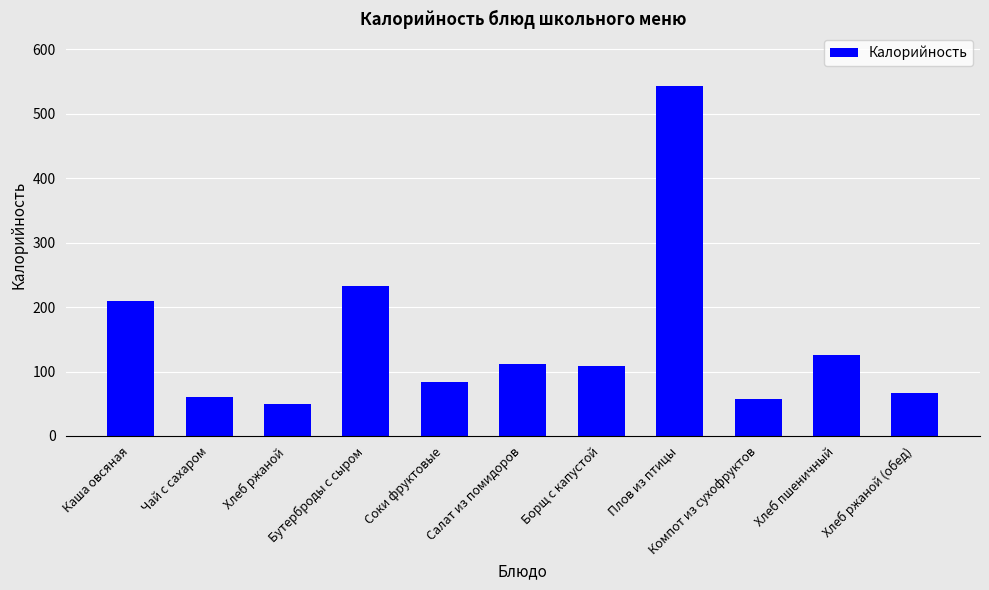

What position from the left is Салат из помидоров?

6